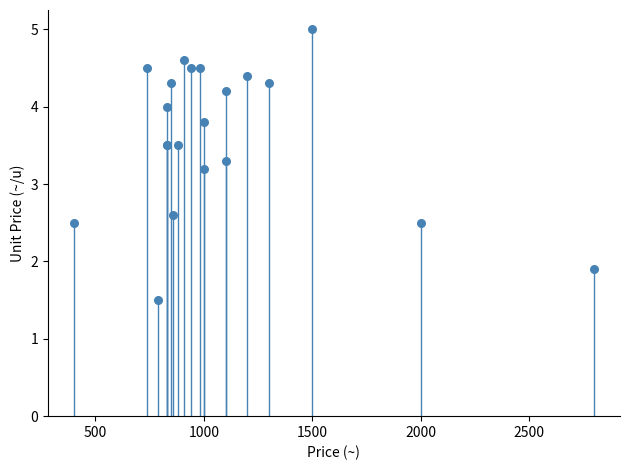

What Y value in the scatter plot is closest to 3?

3.2